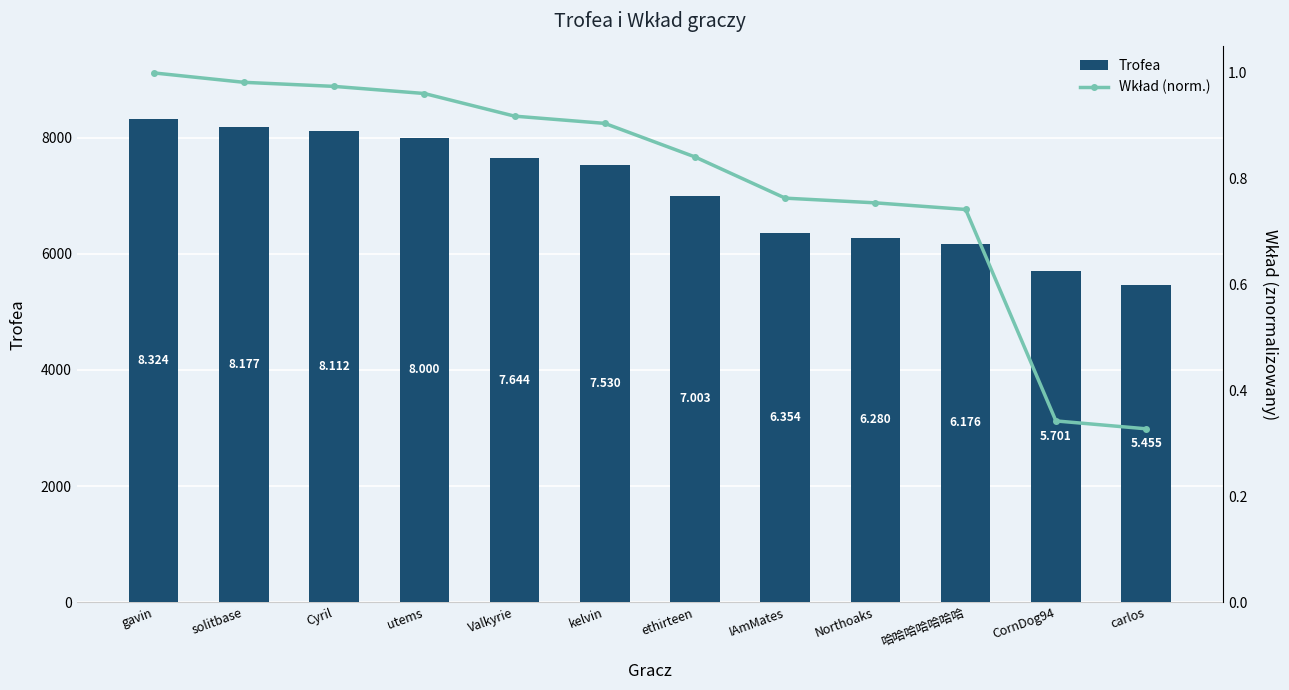

At which category is the sum across all series the highest?

gavin